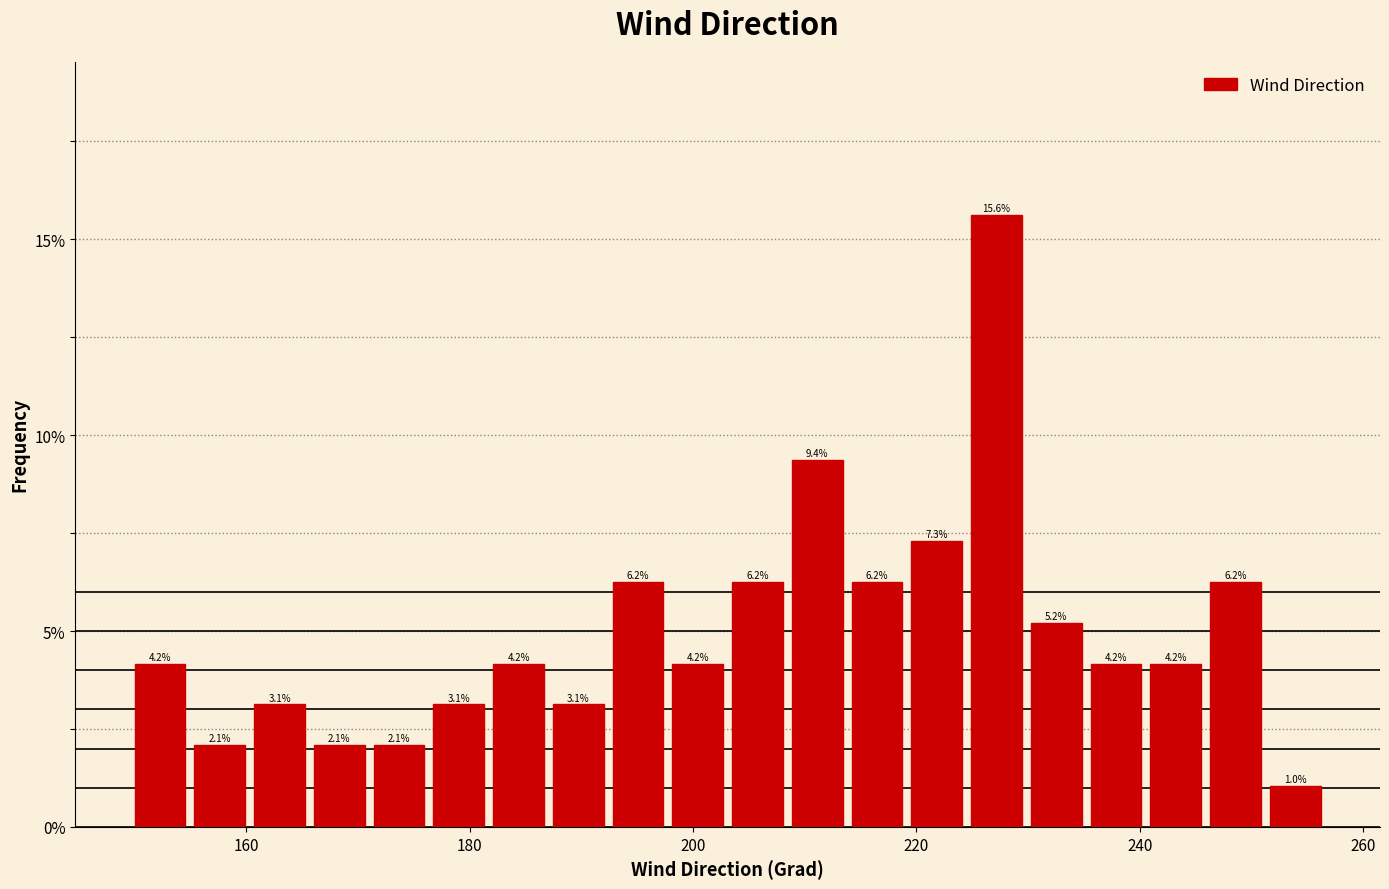

Around what value on the x-axis is the tallest bar? Give the approximate position of its centre, as read against the axis.

228